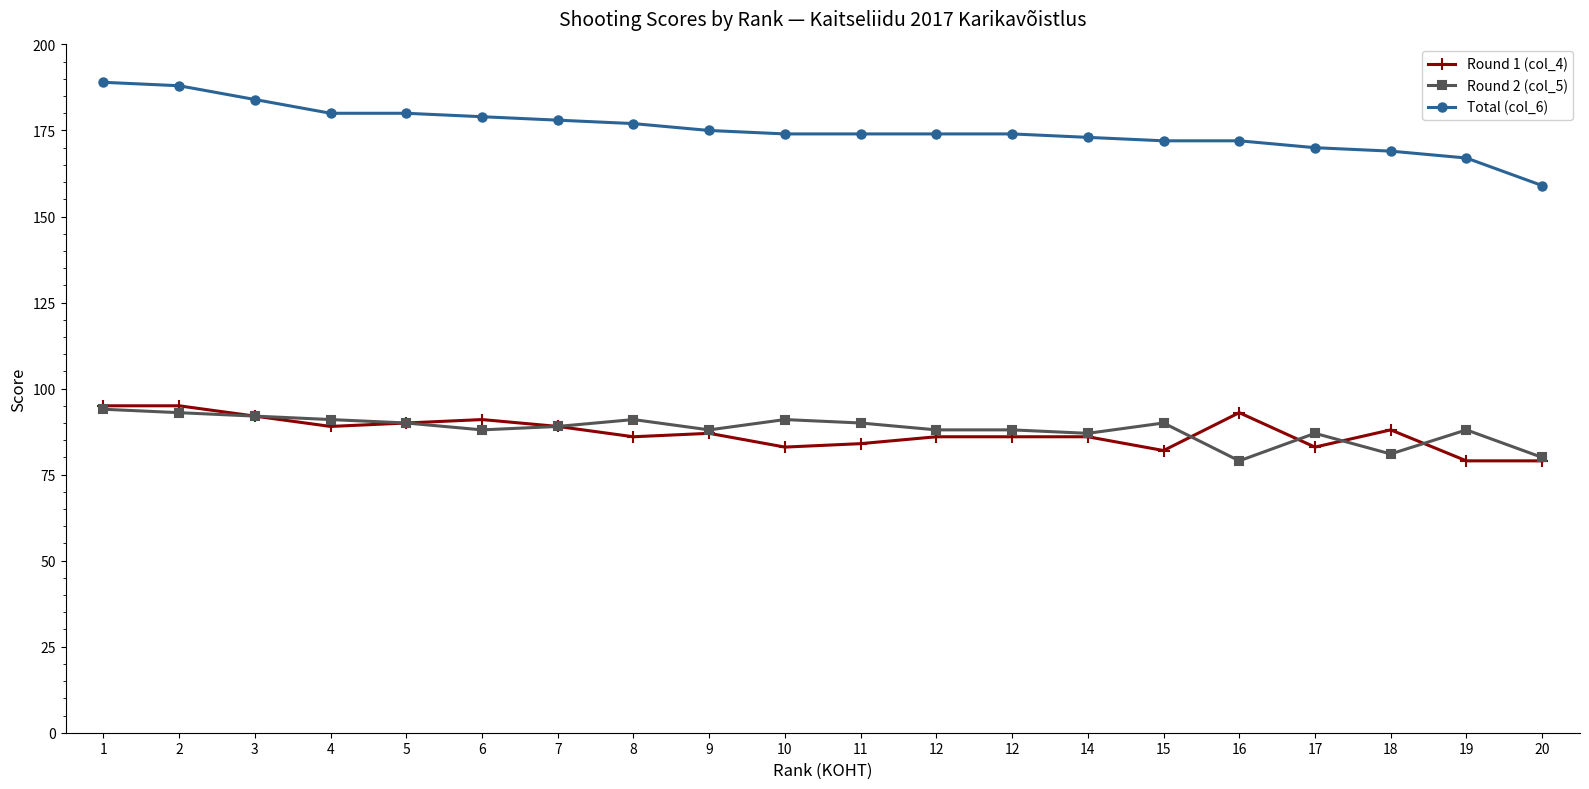

Which category has the highest value across all series?

1